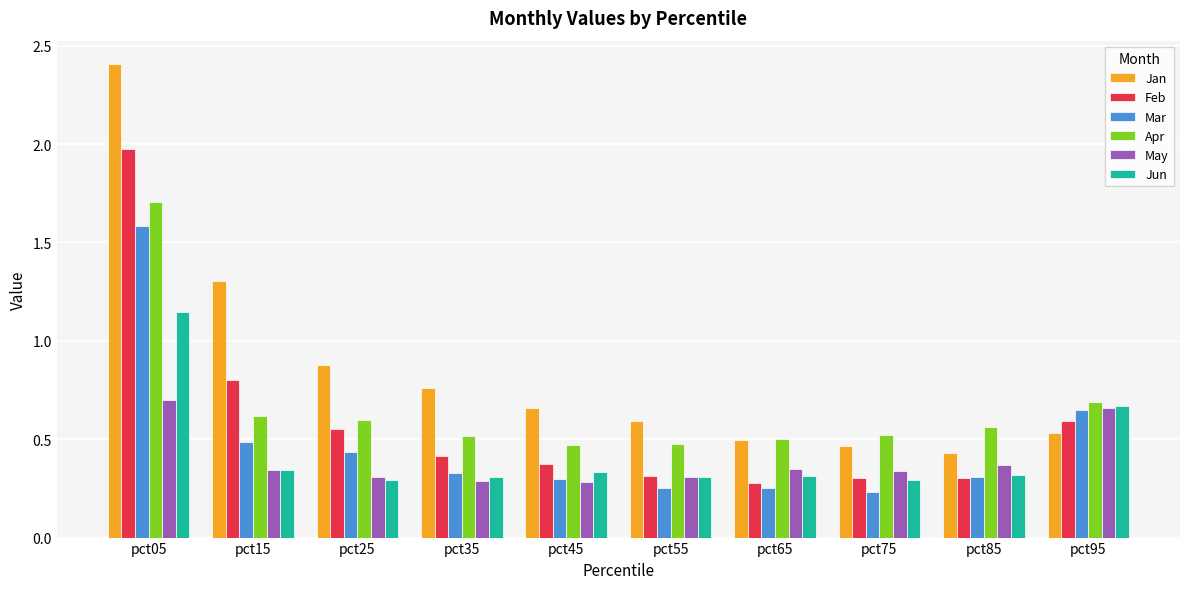

Which series has the widest spread of values?

Jan